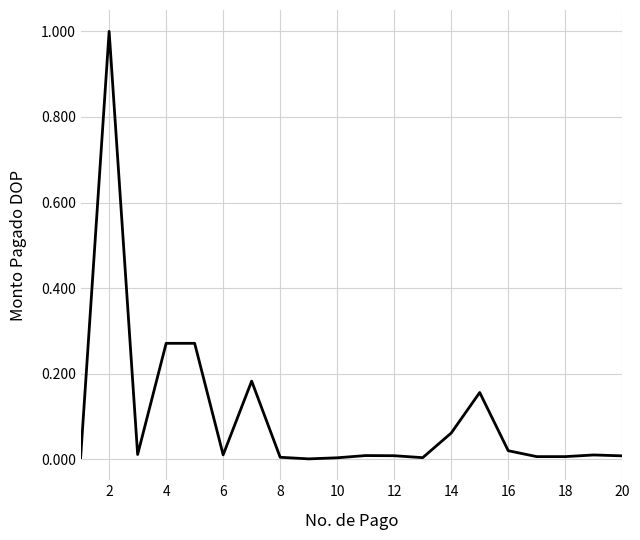

What is the greatest value displayed?

1.0